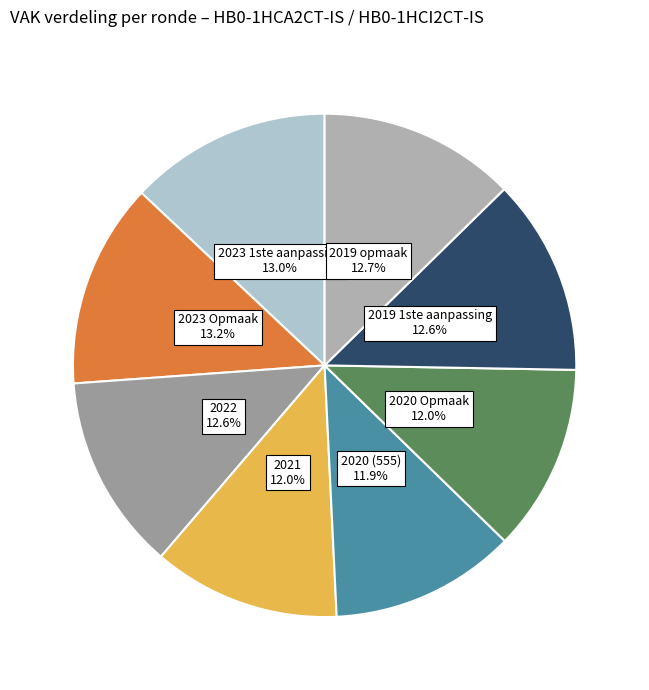

What is the largest slice in the pie chart?

2023 Opmaak